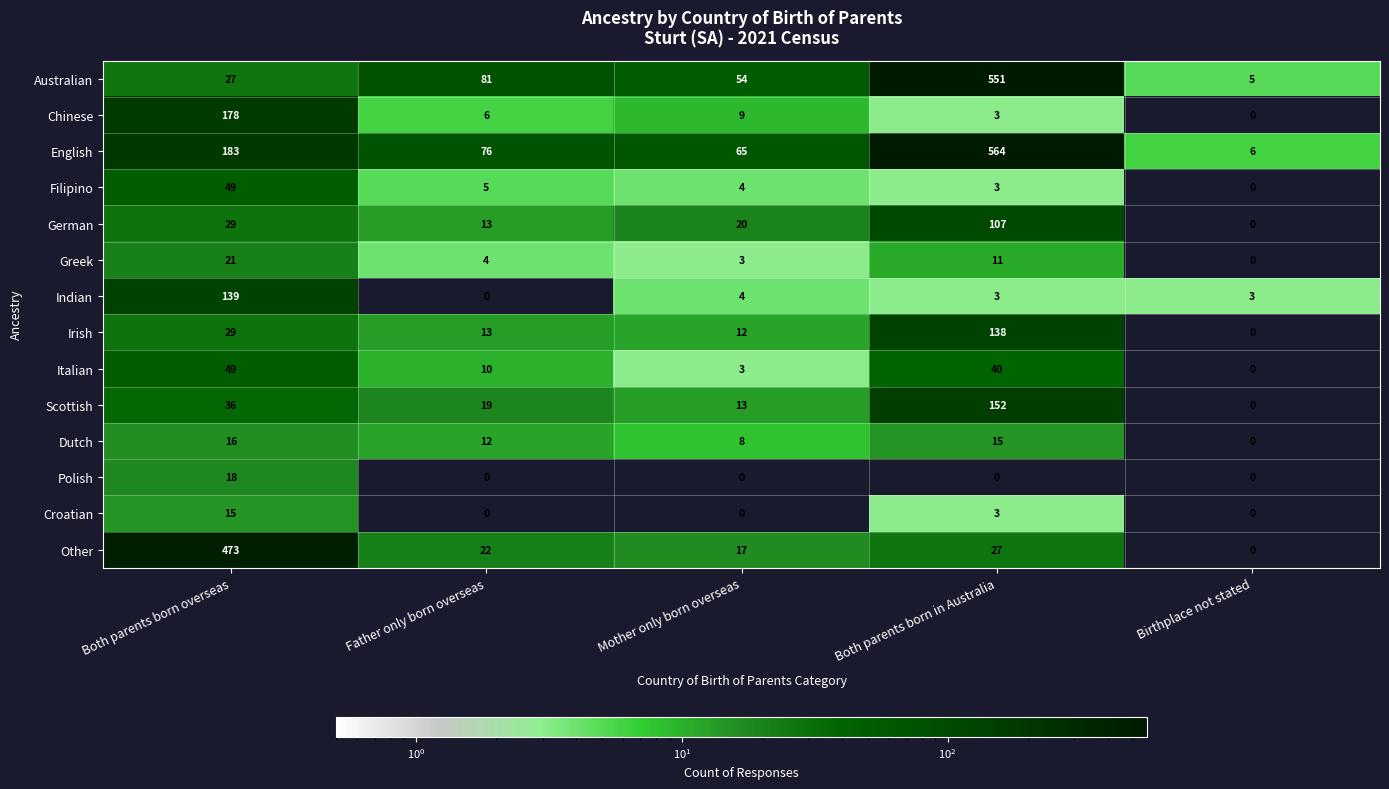

True or false: English has a value of 564 at Both parents born in Australia.

True